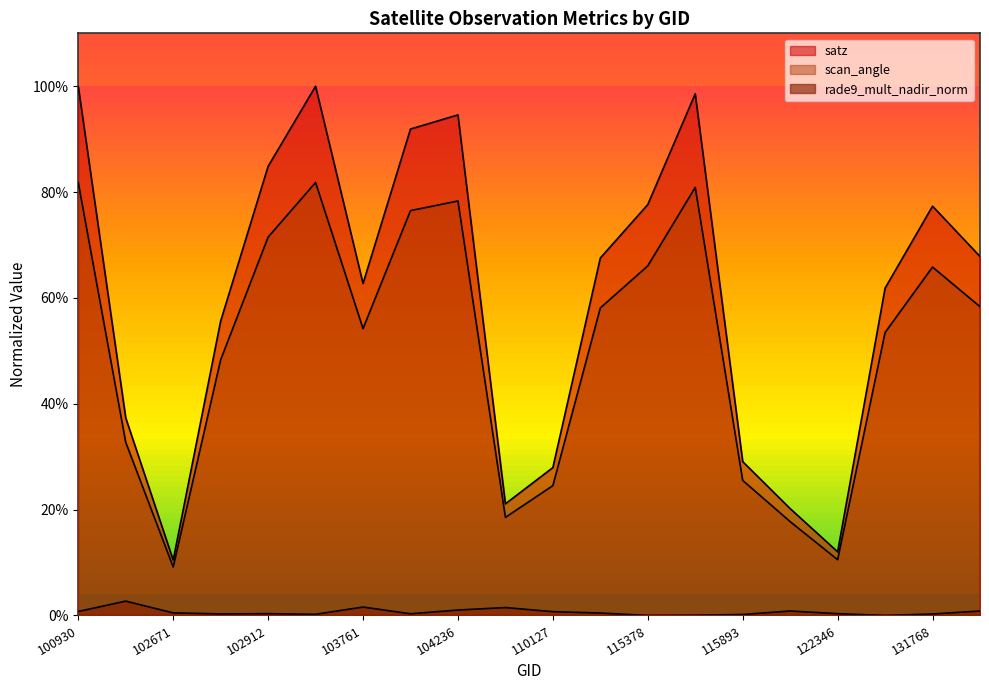

Reading left to right, transcribe all the data shown in this chart.

satz: 1.0	0.4	0.1	0.6	0.8	1.0	0.6	0.9	0.9	0.2	0.3	0.7	0.8	1.0	0.3	0.2	0.1	0.6	0.8	0.7
scan_angle: 0.8	0.3	0.1	0.5	0.7	0.8	0.5	0.8	0.8	0.2	0.2	0.6	0.7	0.8	0.3	0.2	0.1	0.5	0.7	0.6
rade9_mult_nadir_norm: 0.0	0.0	0.0	0.0	0.0	0.0	0.0	0.0	0.0	0.0	0.0	0.0	0.0	0.0	0.0	0.0	0.0	0.0	0.0	0.0